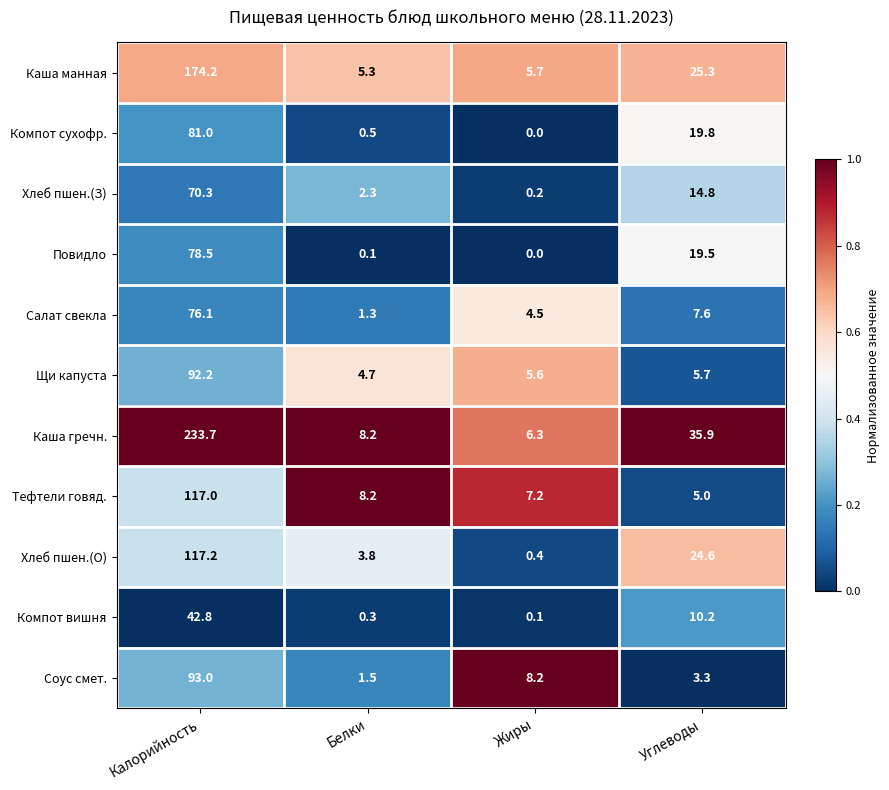

Rank the categories by Тефтели говяд. value from highest to lowest.

Калорийность, Белки, Жиры, Углеводы